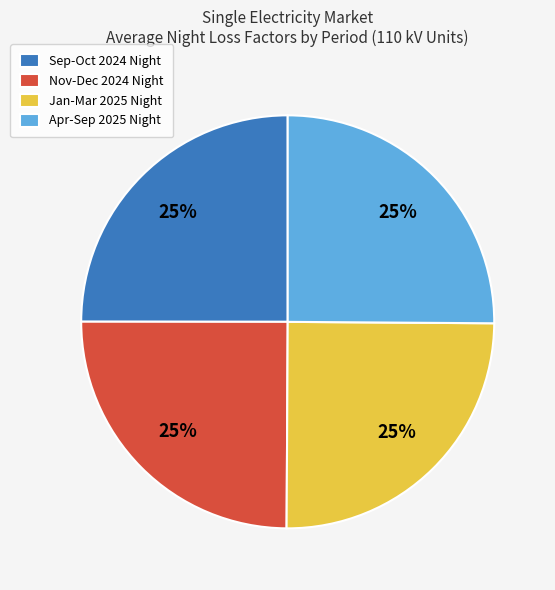

Is Sep-Oct 2024 Night the majority of the pie?

No